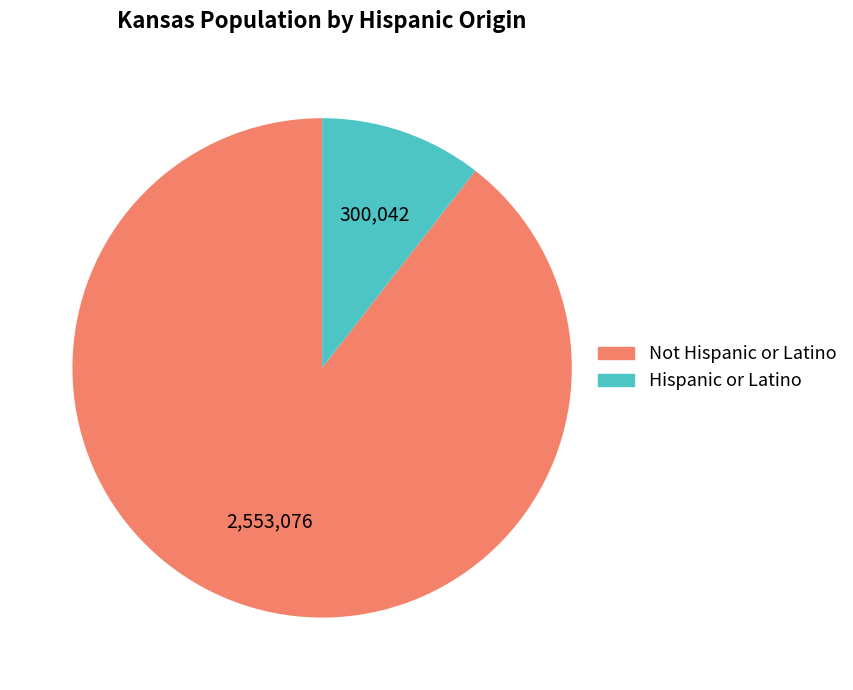

Does any single category account for the majority?

Yes